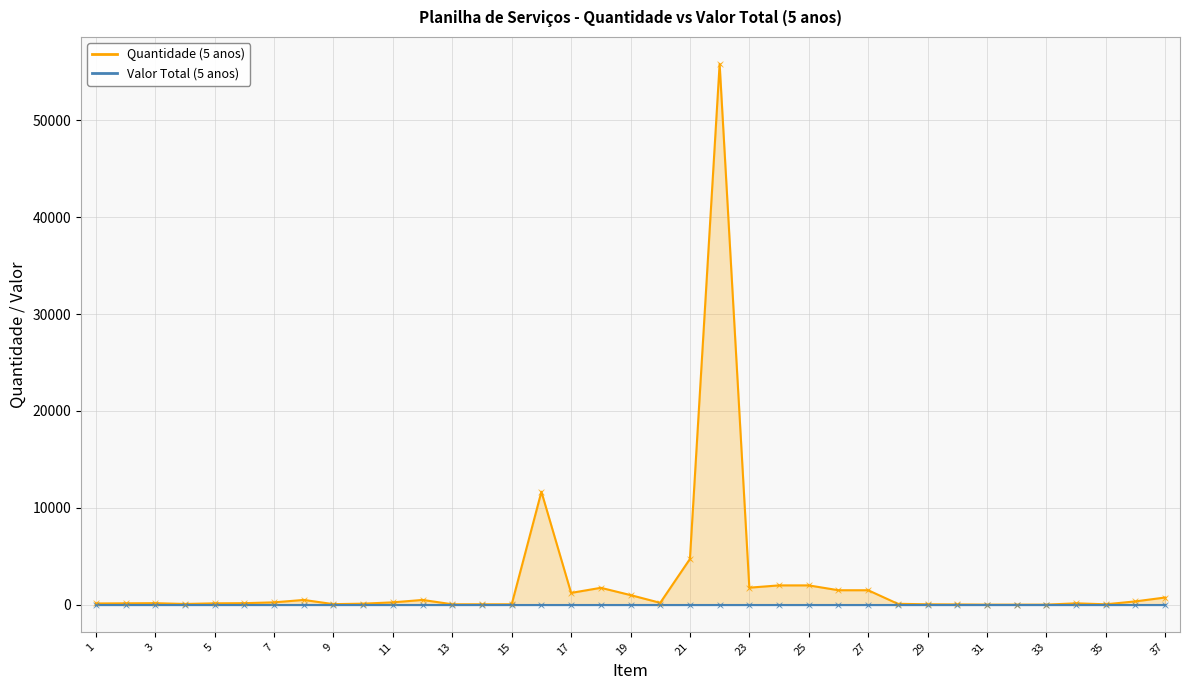

What is the minimum value shown in the chart?

15